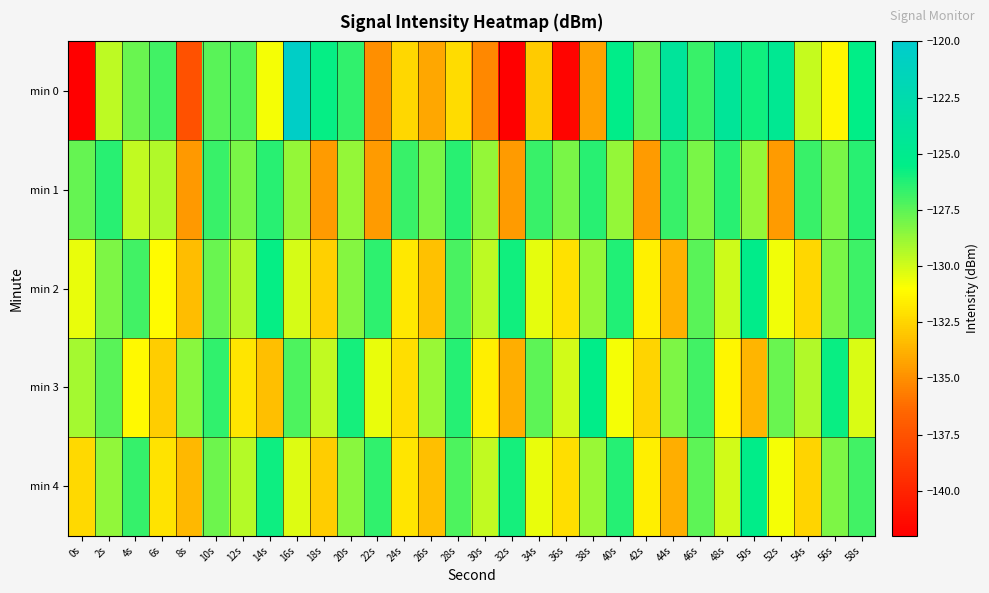

What is the total value across all series at 22s?

-653.2